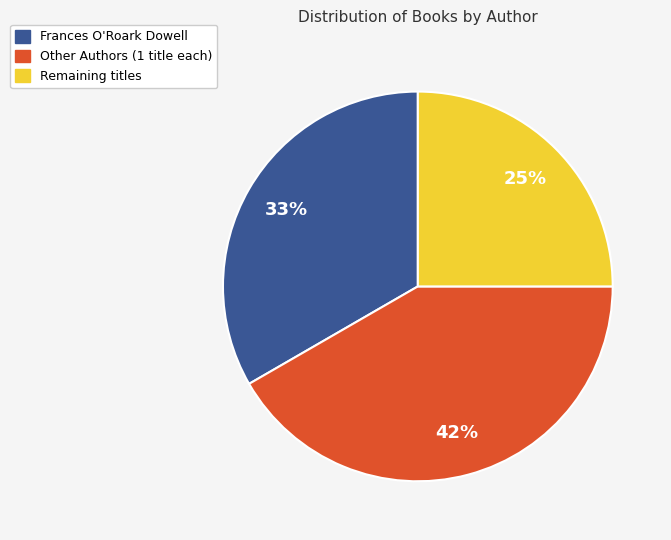

Does any single category account for the majority?

No